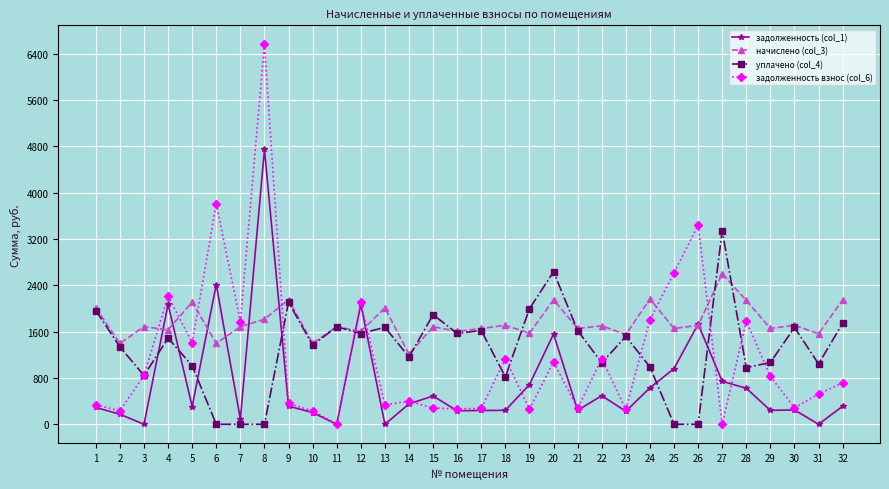

Is it true that задолженность взнос (col_6) equals 2108.9 at 12?

True